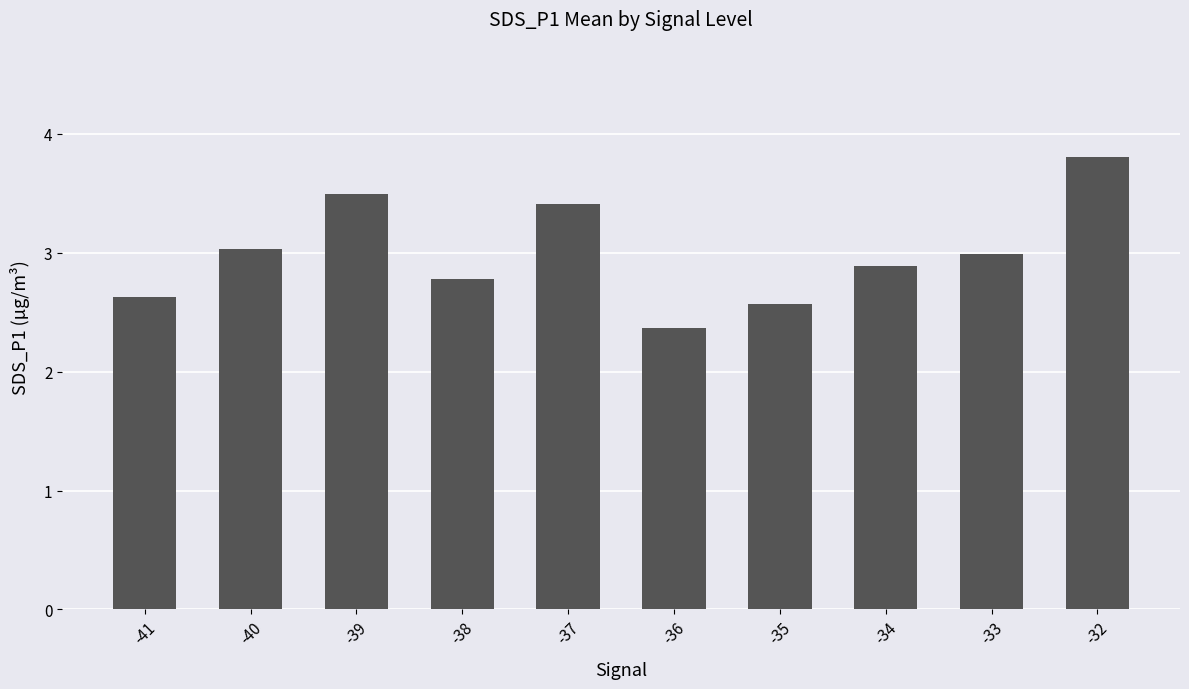

Rank the categories by value from highest to lowest.

-32, -39, -37, -40, -33, -34, -38, -41, -35, -36